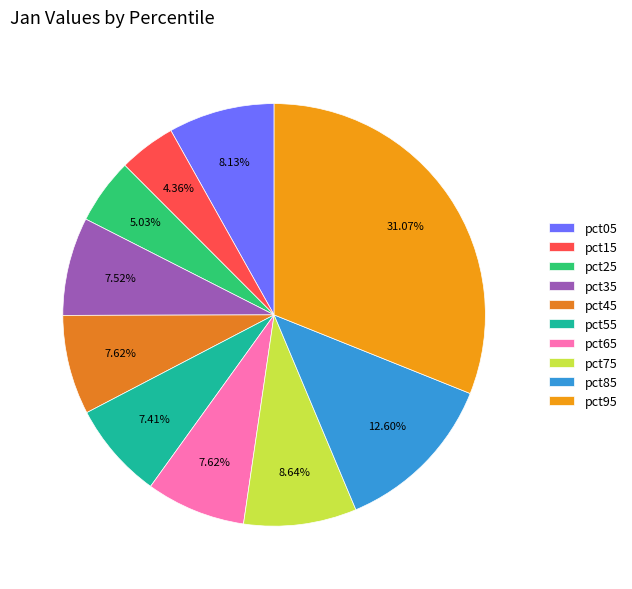

Which has a higher value, pct95 or pct45?

pct95